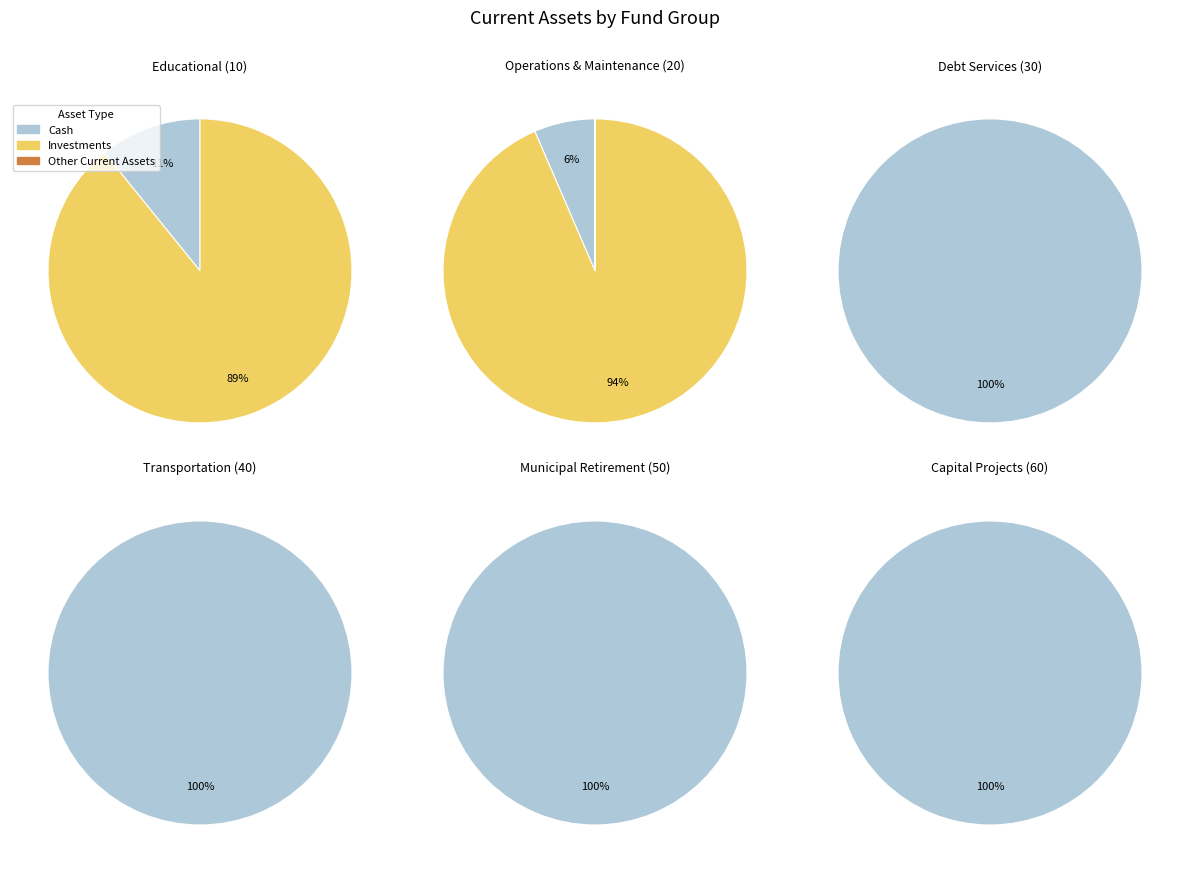

To the nearest percent, what is the difference between the largest and smallest slice percentages?

89%